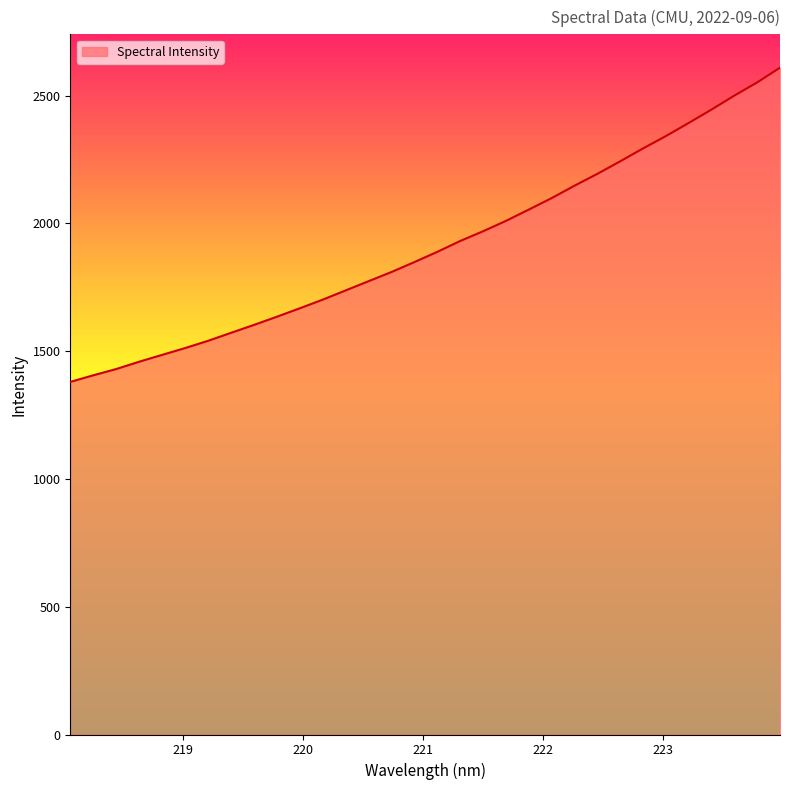

What is the maximum value shown in the chart?

2609.5